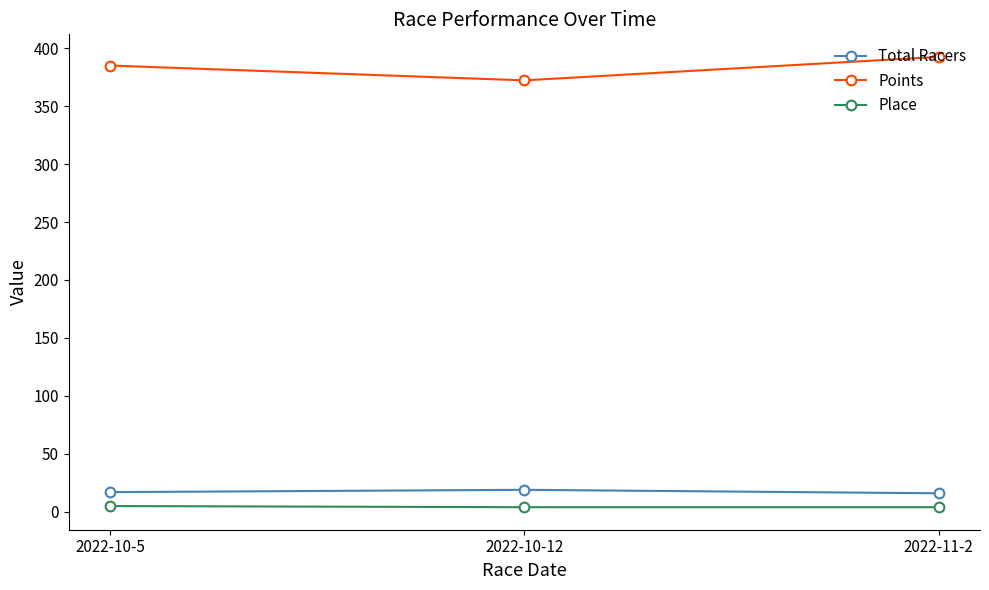

What is the average value of the Total Racers series?

17.3